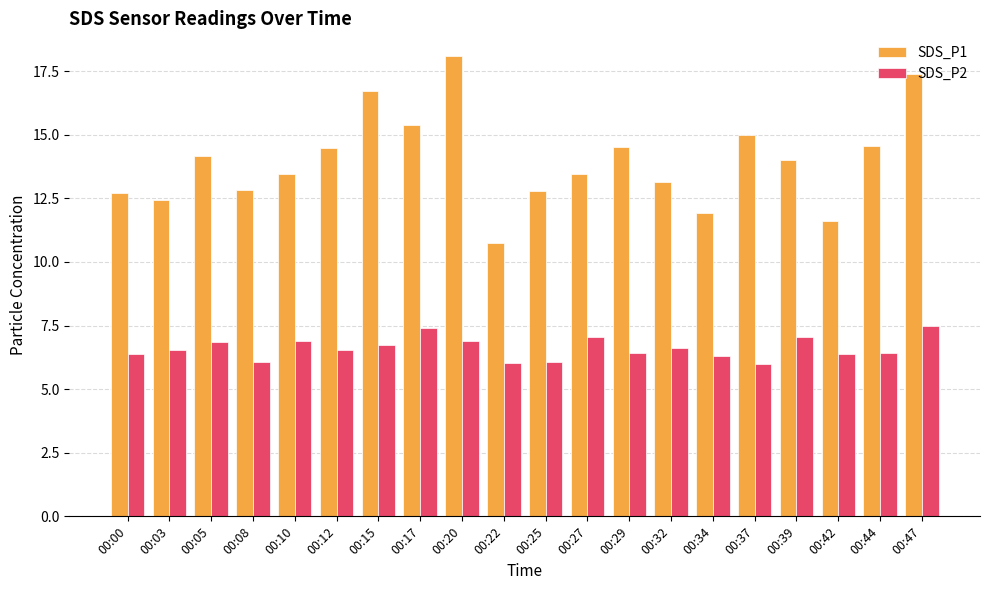

Count the number of categories in the chart.

20